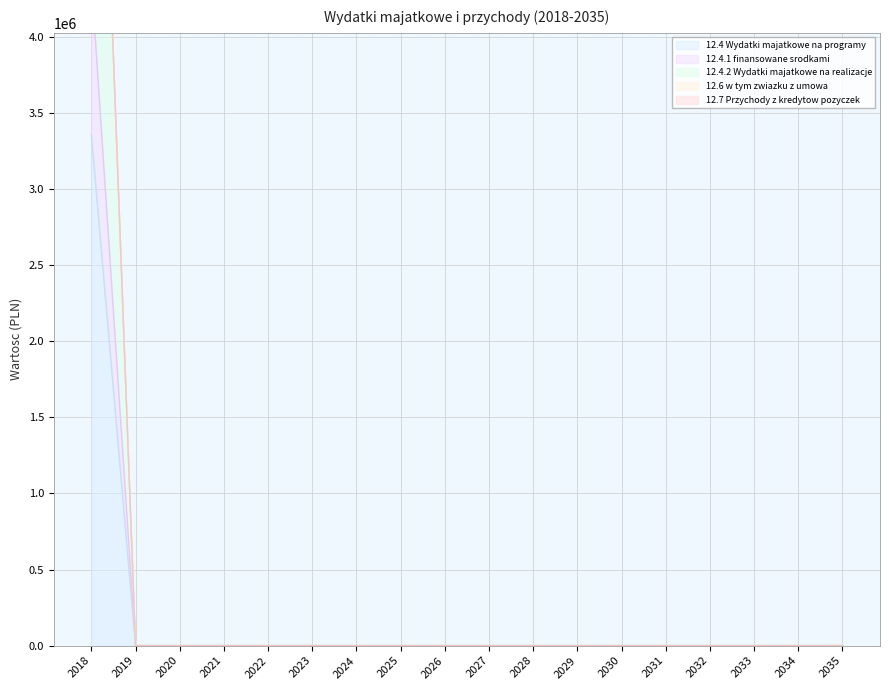

Which series changed the most between 2026 and 2029?

12.4 Wydatki majatkowe na programy